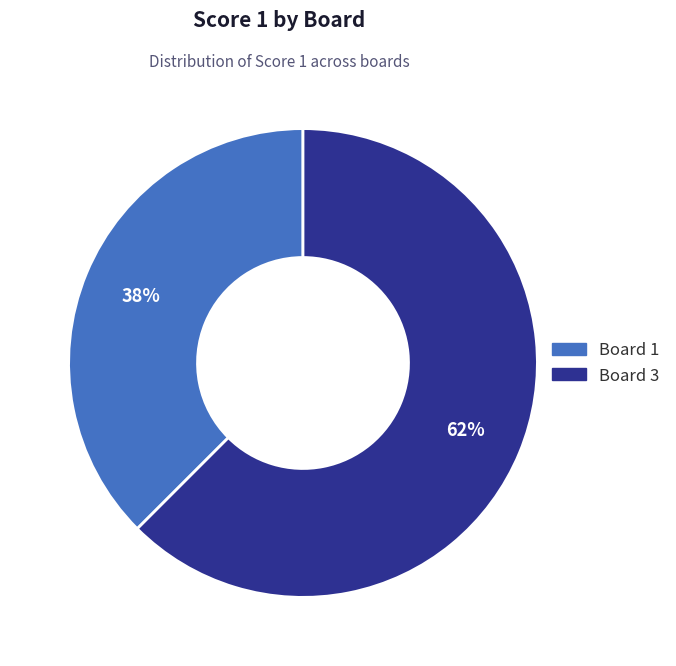

Combined, what portion of the pie is 3 and 1?

100.0%